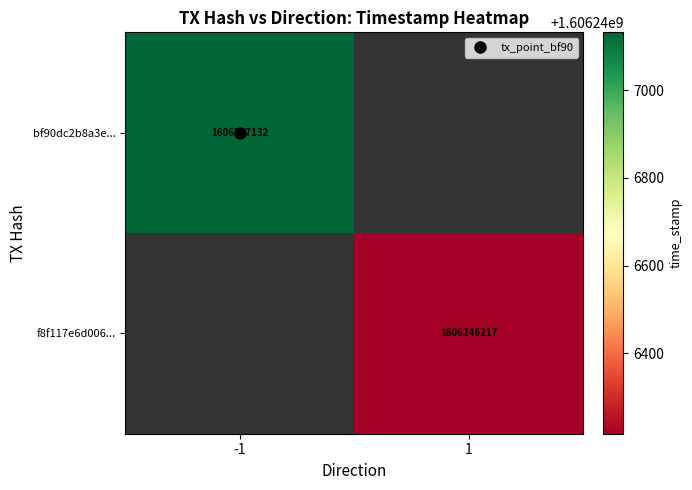

True or false: f8f117e6d0062659dbab6d60d5136c8d1183464 has a value of 1606246217 at 1.

True